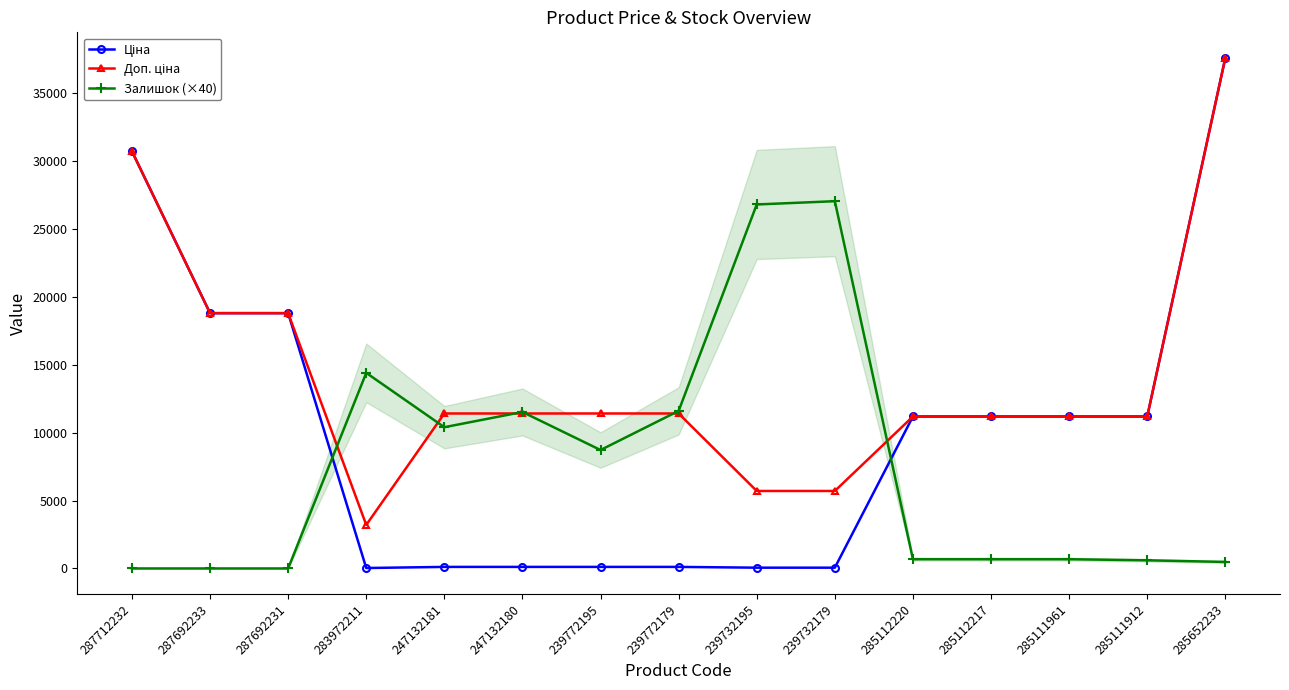

What is the difference between the maximum and minimum values in the Залишок (×40) series?

27040.0